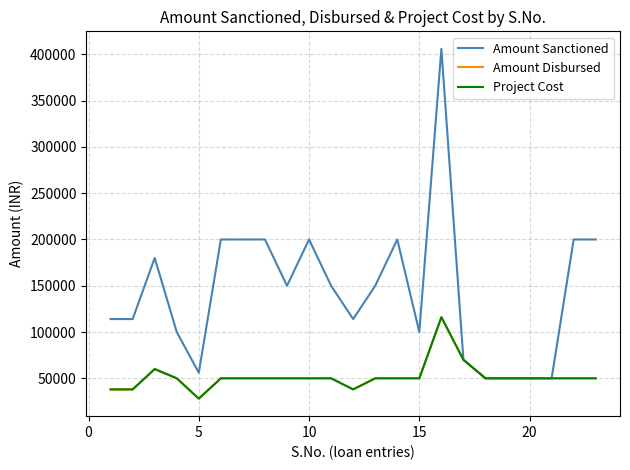

In Amount Disbursed, how many points are higher than both neighbors (excluding endpoints)?

2